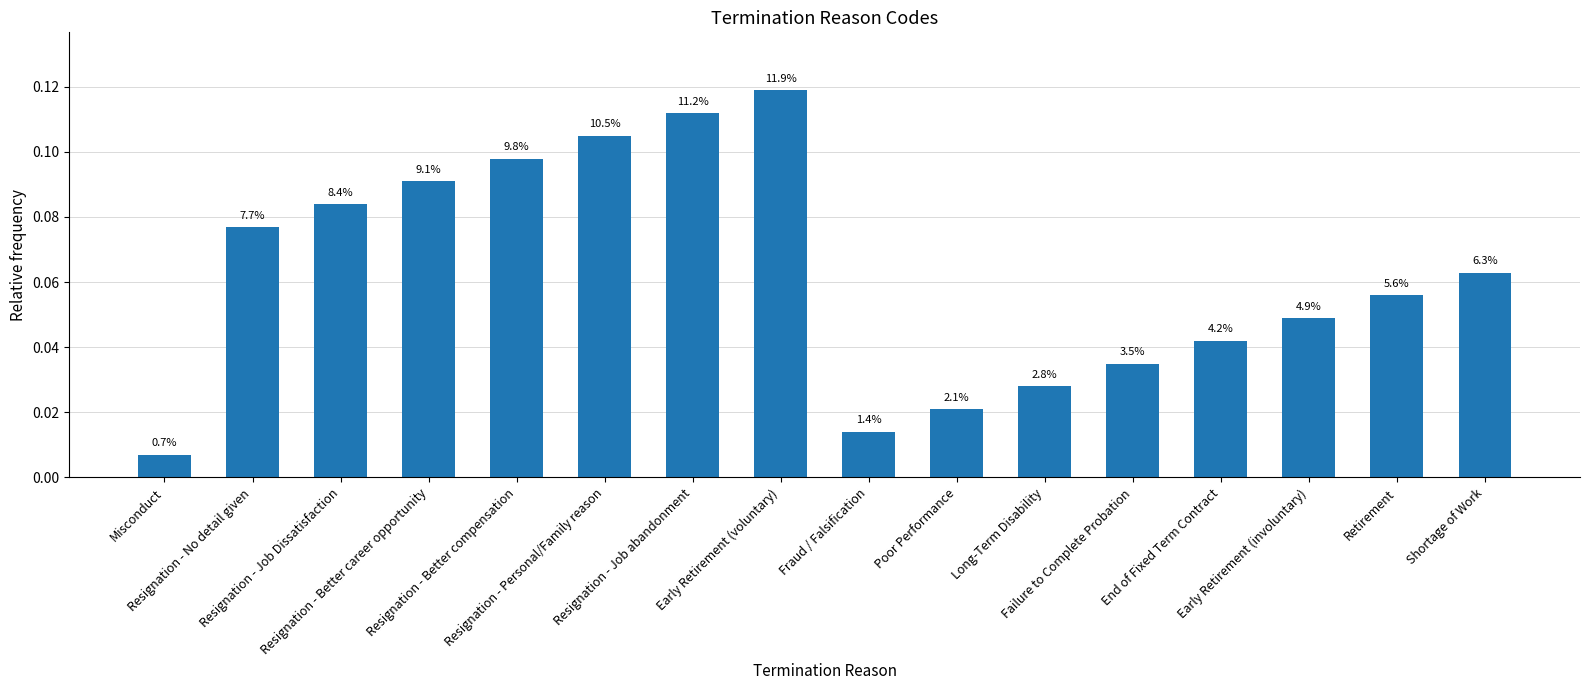

Does the chart contain any negative values?

No